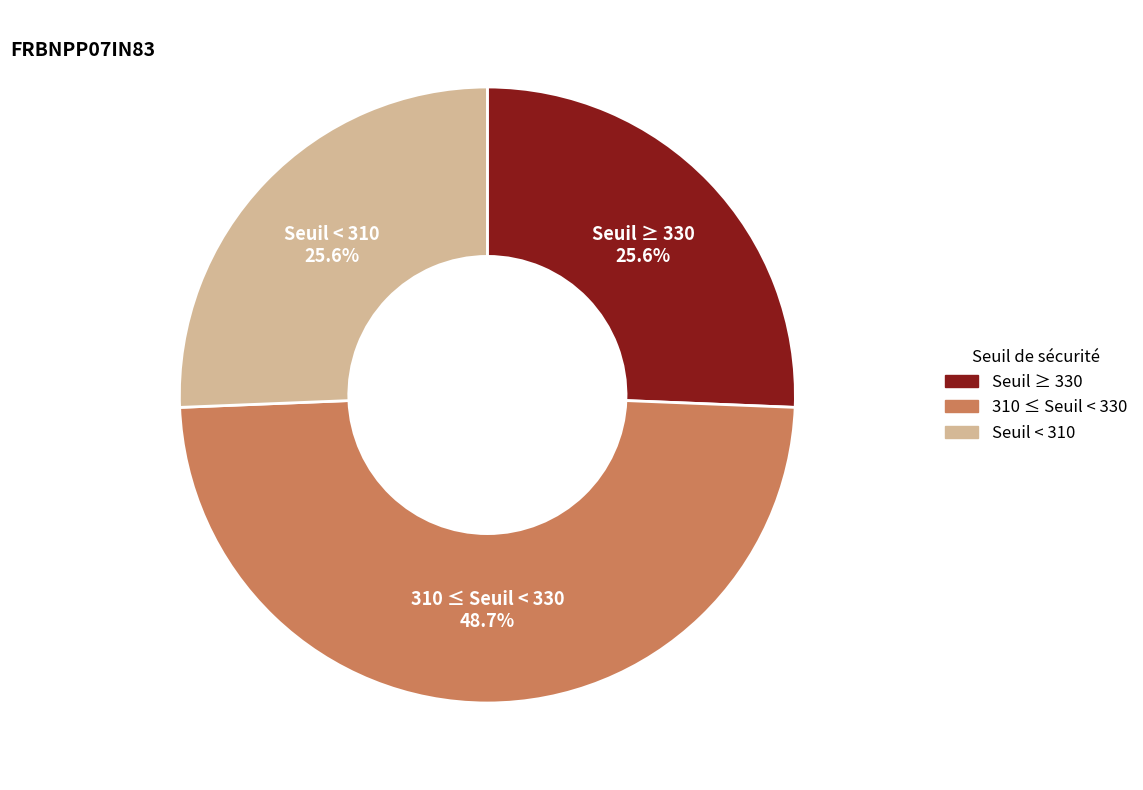

Is there a majority slice in this chart?

No